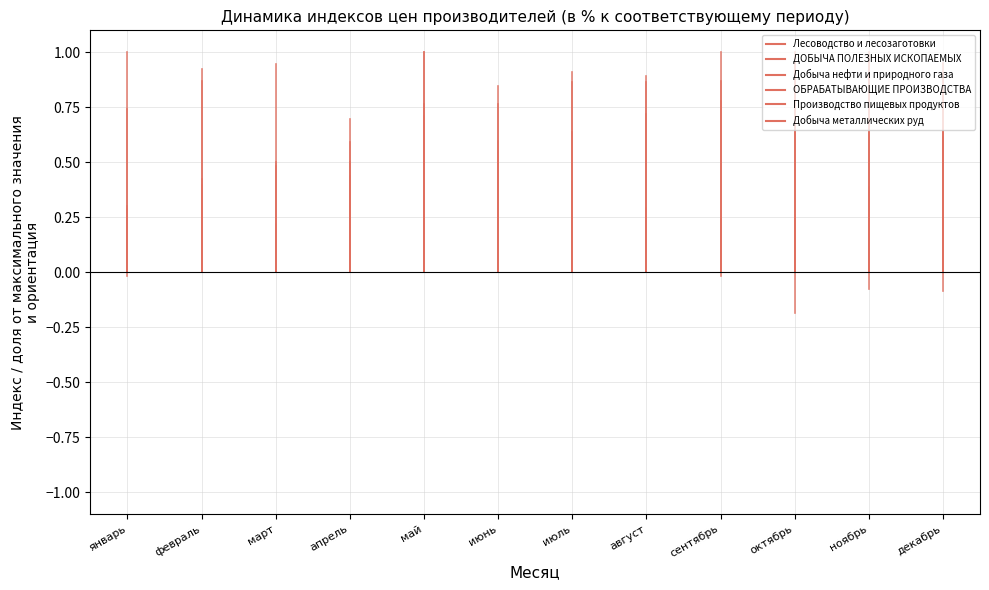

What is the sum of all ОБРАБАТЫВАЮЩИЕ ПРОИЗВОДСТВА values?

0.3